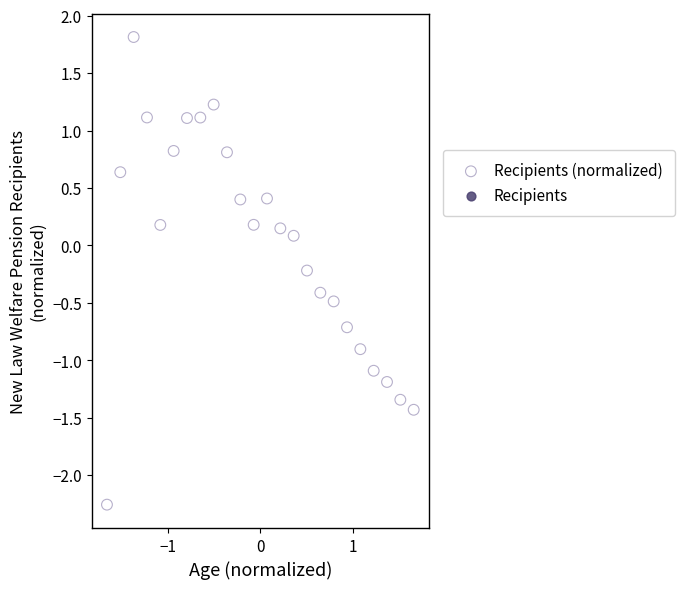

What is the range of Y values (max minus min)?

4.1